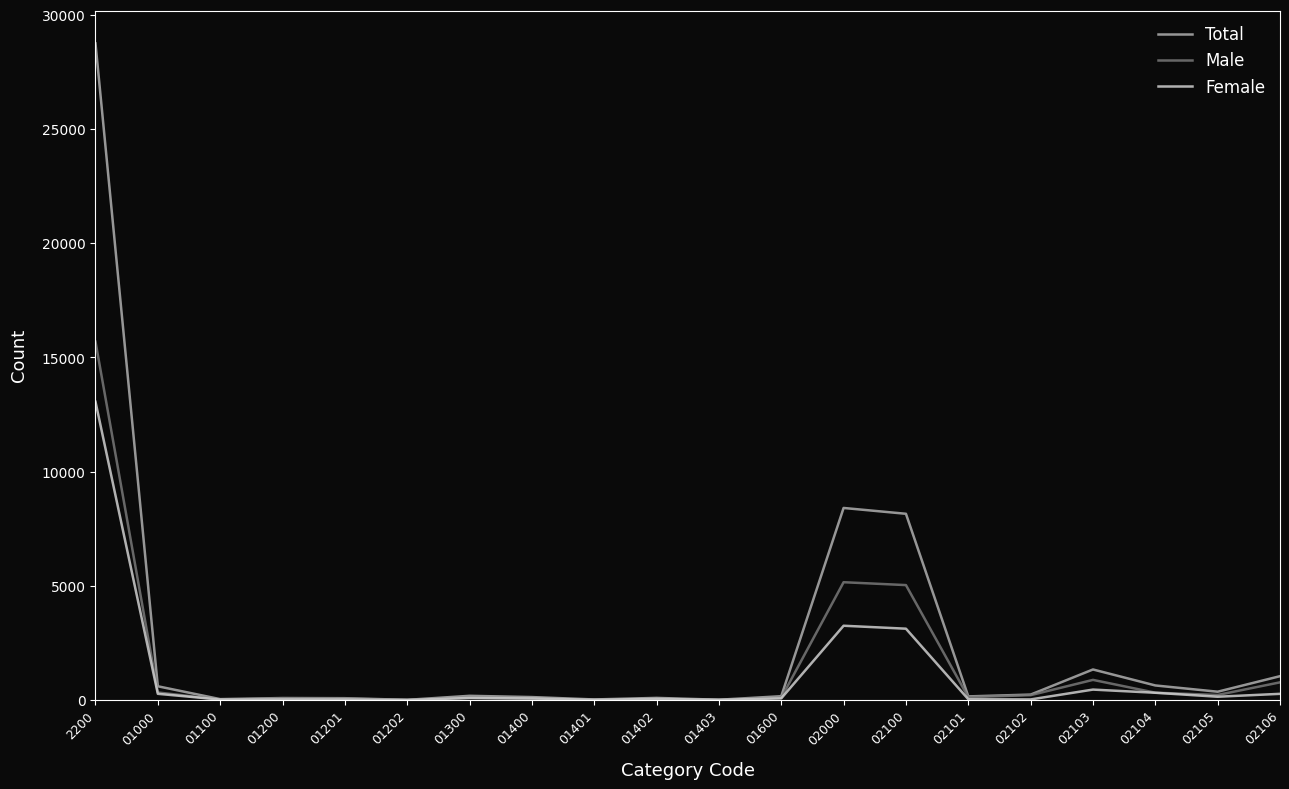

True or false: Male has a value of 3 at 01403.

True